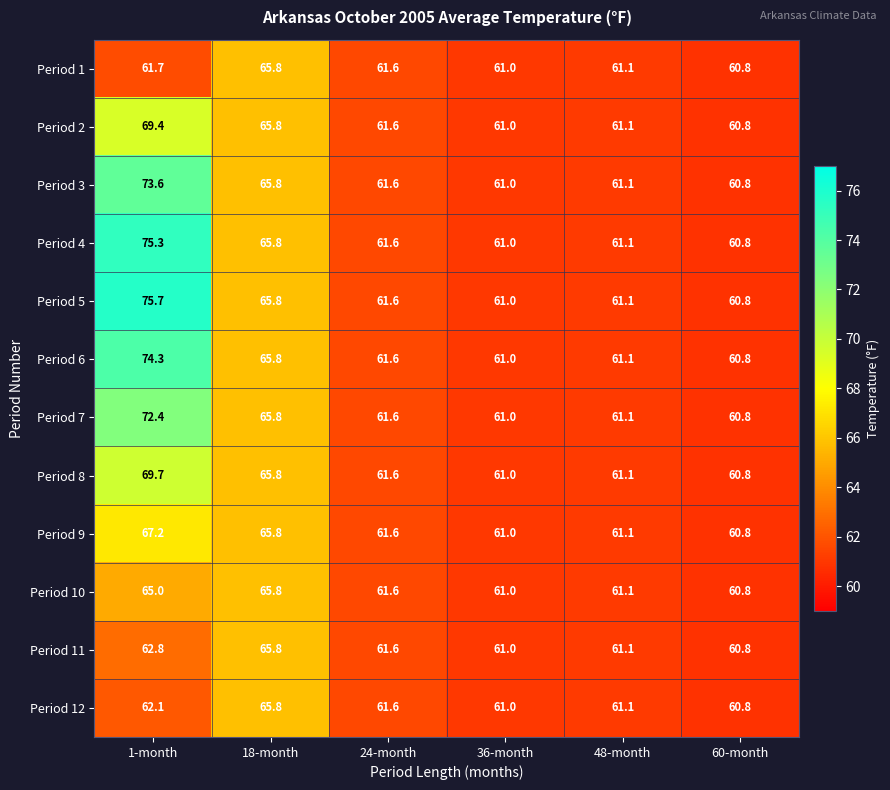

At which label does Period 8 first exceed 61?

1-month